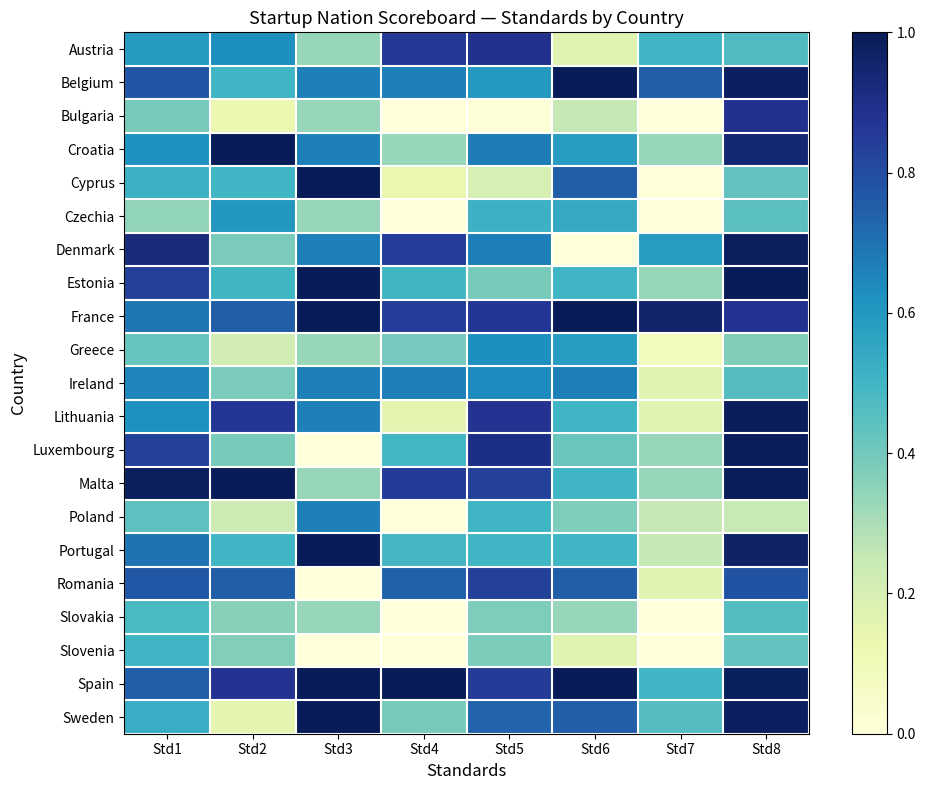

Reading right to left, what are all the values shown in this chart?

Austria: Std8=0.5	Std7=0.5	Std6=0.2	Std5=0.9	Std4=0.9	Std3=0.3	Std2=0.6	Std1=0.6
Belgium: Std8=1.0	Std7=0.8	Std6=1.0	Std5=0.6	Std4=0.7	Std3=0.7	Std2=0.5	Std1=0.8
Bulgaria: Std8=0.9	Std7=0.0	Std6=0.2	Std5=0.0	Std4=0.0	Std3=0.3	Std2=0.1	Std1=0.4
Croatia: Std8=0.9	Std7=0.3	Std6=0.6	Std5=0.7	Std4=0.3	Std3=0.7	Std2=1.0	Std1=0.6
Cyprus: Std8=0.4	Std7=0.0	Std6=0.8	Std5=0.2	Std4=0.1	Std3=1.0	Std2=0.5	Std1=0.5
Czechia: Std8=0.4	Std7=0.0	Std6=0.5	Std5=0.5	Std4=0.0	Std3=0.3	Std2=0.6	Std1=0.3
Denmark: Std8=1.0	Std7=0.6	Std6=0.0	Std5=0.7	Std4=0.8	Std3=0.7	Std2=0.4	Std1=0.9
Estonia: Std8=1.0	Std7=0.3	Std6=0.5	Std5=0.4	Std4=0.5	Std3=1.0	Std2=0.5	Std1=0.8
France: Std8=0.9	Std7=1.0	Std6=1.0	Std5=0.9	Std4=0.8	Std3=1.0	Std2=0.7	Std1=0.7
Greece: Std8=0.4	Std7=0.1	Std6=0.6	Std5=0.6	Std4=0.4	Std3=0.3	Std2=0.2	Std1=0.4
Ireland: Std8=0.5	Std7=0.2	Std6=0.7	Std5=0.6	Std4=0.7	Std3=0.7	Std2=0.4	Std1=0.6
Lithuania: Std8=1.0	Std7=0.2	Std6=0.5	Std5=0.9	Std4=0.2	Std3=0.7	Std2=0.9	Std1=0.6
Luxembourg: Std8=1.0	Std7=0.3	Std6=0.4	Std5=0.9	Std4=0.5	Std3=0.0	Std2=0.4	Std1=0.8
Malta: Std8=1.0	Std7=0.3	Std6=0.5	Std5=0.8	Std4=0.8	Std3=0.3	Std2=1.0	Std1=1.0
Poland: Std8=0.2	Std7=0.2	Std6=0.4	Std5=0.5	Std4=0.0	Std3=0.7	Std2=0.2	Std1=0.4
Portugal: Std8=1.0	Std7=0.2	Std6=0.5	Std5=0.5	Std4=0.5	Std3=1.0	Std2=0.5	Std1=0.7
Romania: Std8=0.8	Std7=0.2	Std6=0.8	Std5=0.8	Std4=0.7	Std3=0.0	Std2=0.8	Std1=0.8
Slovakia: Std8=0.5	Std7=0.0	Std6=0.3	Std5=0.4	Std4=0.0	Std3=0.3	Std2=0.4	Std1=0.5
Slovenia: Std8=0.4	Std7=0.0	Std6=0.2	Std5=0.4	Std4=0.0	Std3=0.0	Std2=0.4	Std1=0.5
Spain: Std8=1.0	Std7=0.5	Std6=1.0	Std5=0.8	Std4=1.0	Std3=1.0	Std2=0.9	Std1=0.8
Sweden: Std8=1.0	Std7=0.5	Std6=0.8	Std5=0.7	Std4=0.4	Std3=1.0	Std2=0.2	Std1=0.5